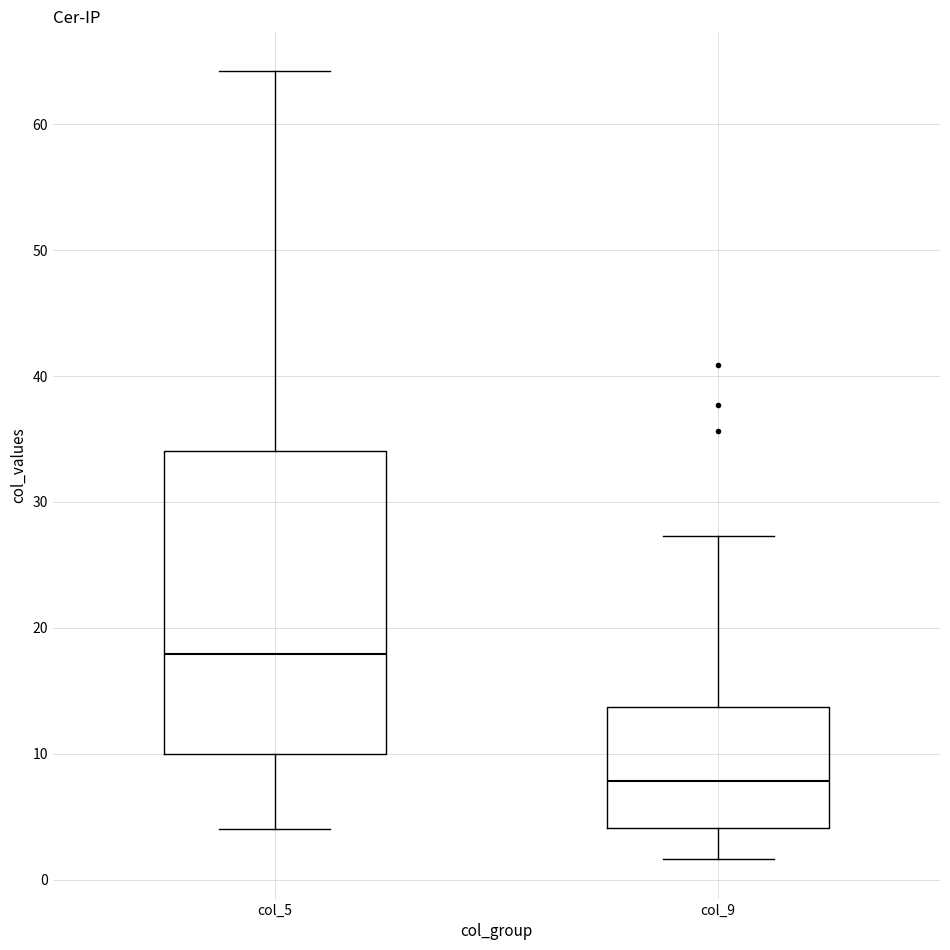

Reading left to right, read every box against the y-axis: the position of its median line, the range the box covers, and the ends of its whiskers. The values are not printed on the chart, so give them approximately, as read against the axis.

col_5: median 18, box 10 to 34, whiskers 4 to 64
col_9: median 8, box 4 to 14, whiskers 2 to 27